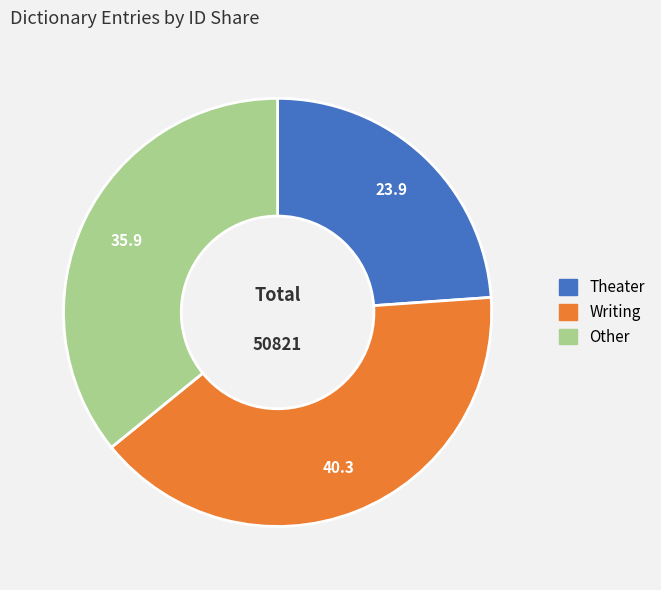

Do Other and Writing together represent more than half of the pie?

Yes